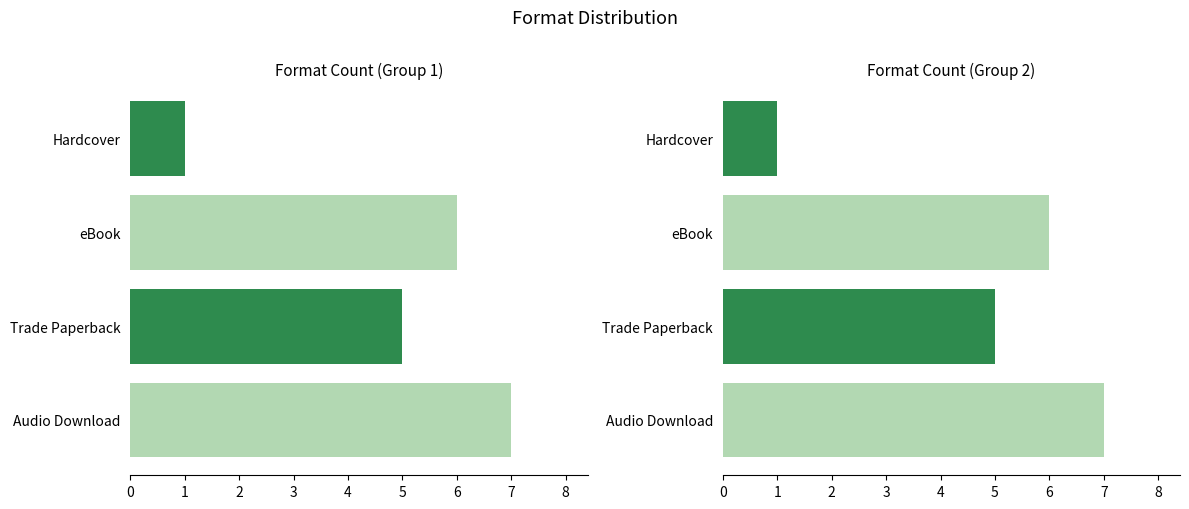

What is the difference between the highest and lowest values at 0?

6